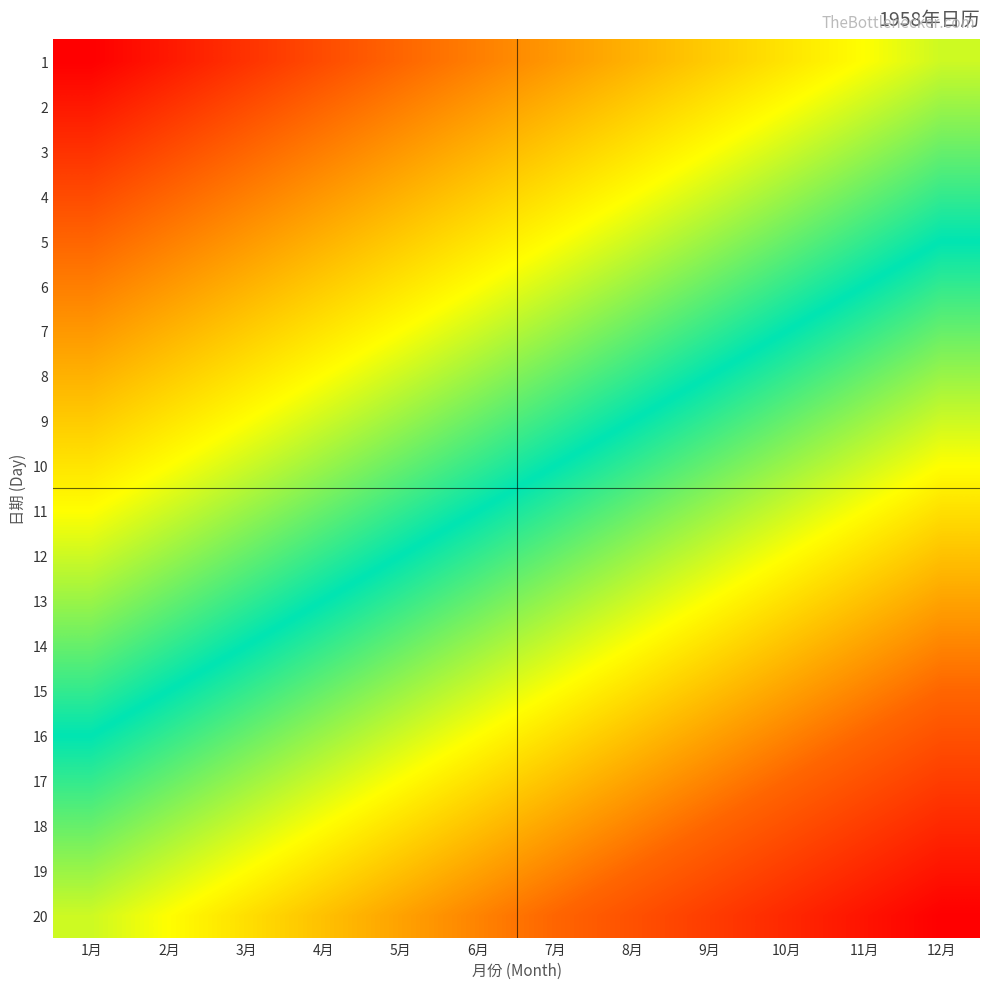

What is the greatest value displayed?

31